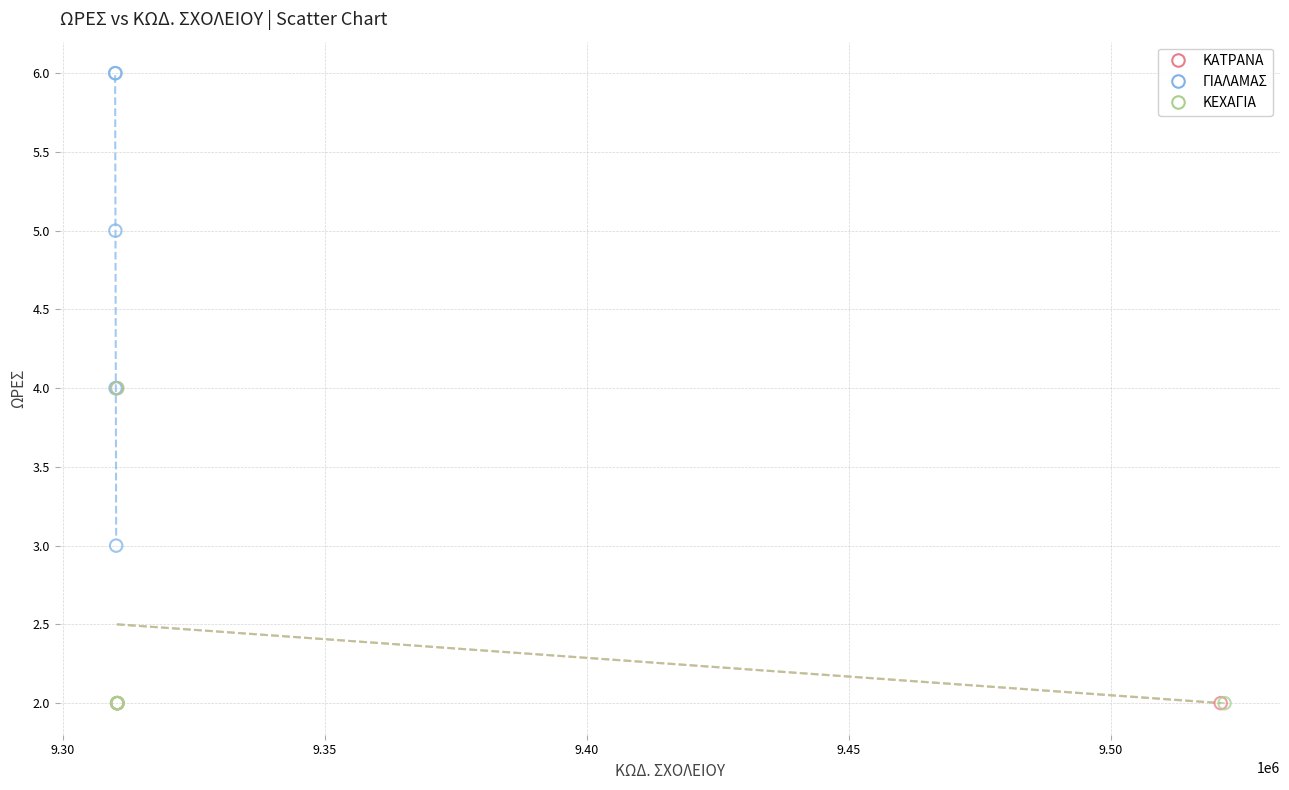

Which series has the largest Y range (max minus min)?

ΓΙΑΛΑΜΑΣ